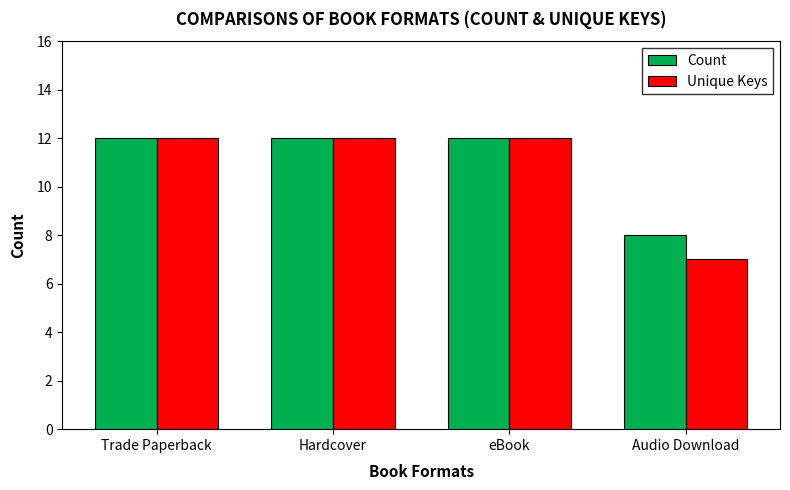

What position from the right is Audio Download?

1